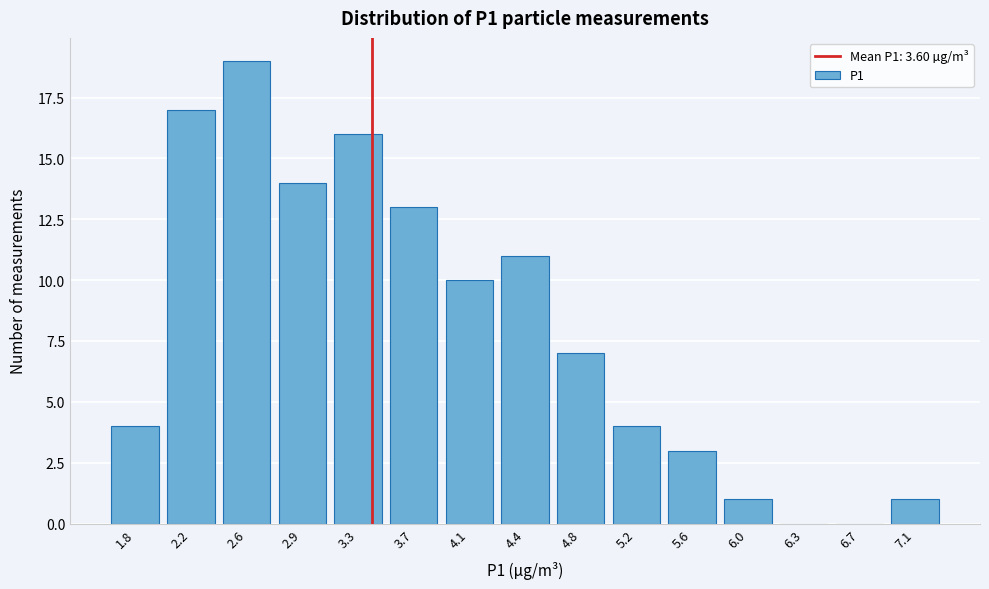

Reading right to left, extract all data points from this chart.

7.1=1	6.7=0	6.3=0	6.0=1	5.6=3	5.2=4	4.8=7	4.4=11	4.1=10	3.7=13	3.3=16	2.9=14	2.6=19	2.2=17	1.8=4